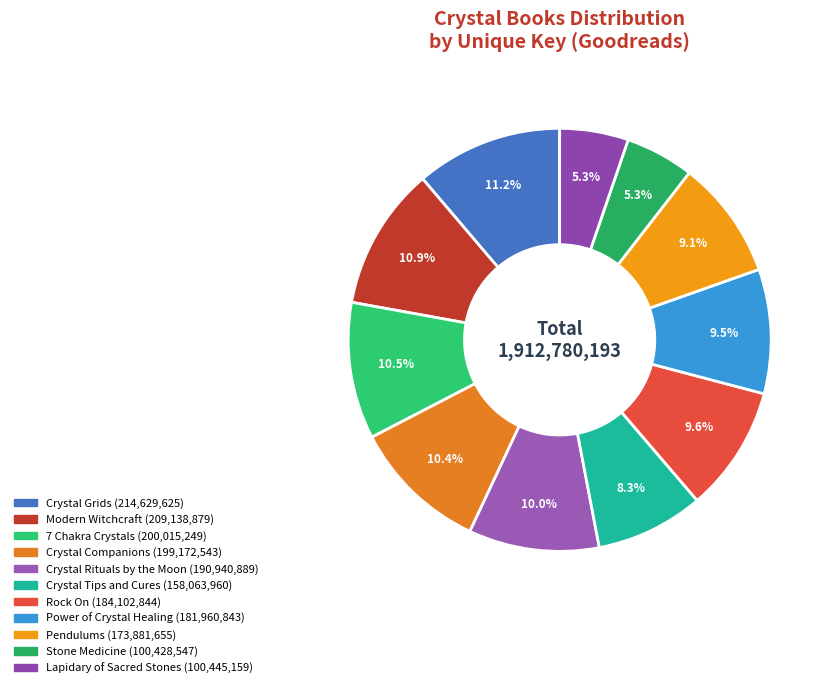

Rank the categories by value from lowest to highest.

Stone Medicine, Lapidary of Sacred Stones, Crystal Tips and Cures, Pendulums, Power of Crystal Healing, Rock On, Crystal Rituals by the Moon, Crystal Companions, 7 Chakra Crystals, Modern Witchcraft, Crystal Grids